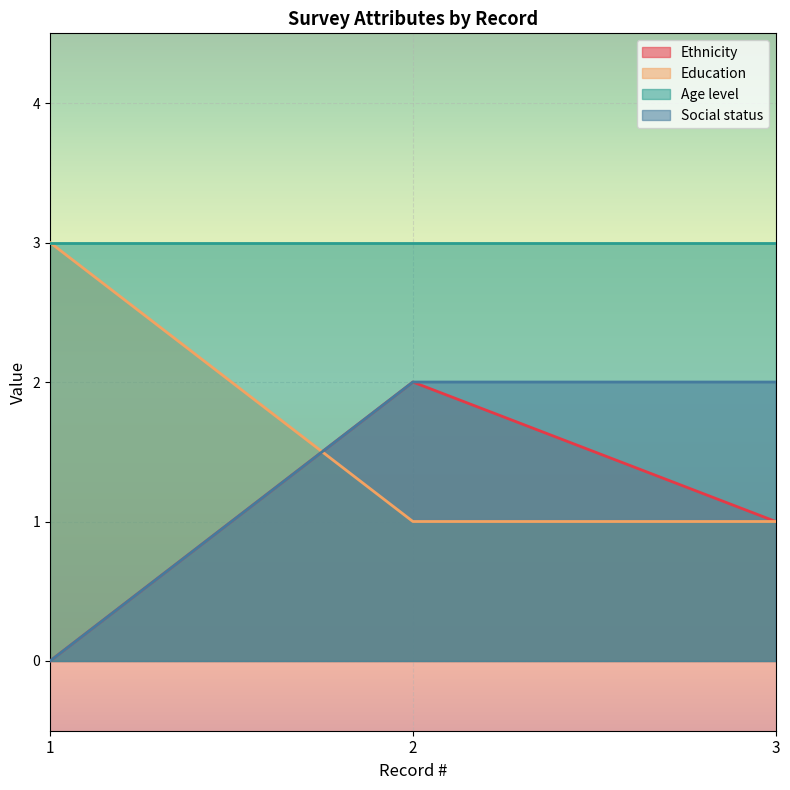

Which series has the largest total across all categories?

Age level